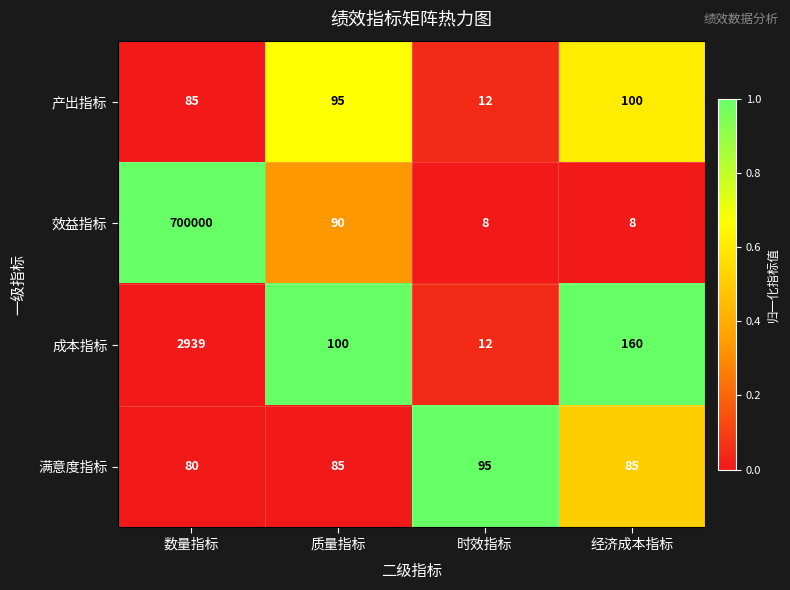

Between 时效指标 and 经济成本指标, which series saw the biggest shift?

成本指标